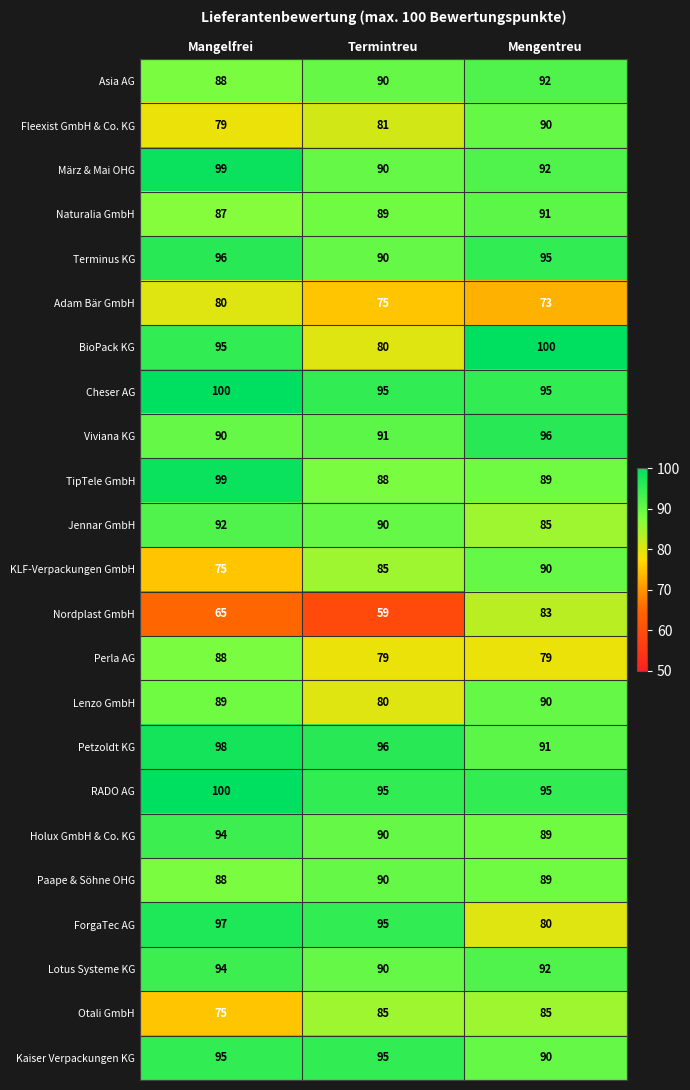

Read the Holux GmbH & Co. KG value at Mangelfrei.

94